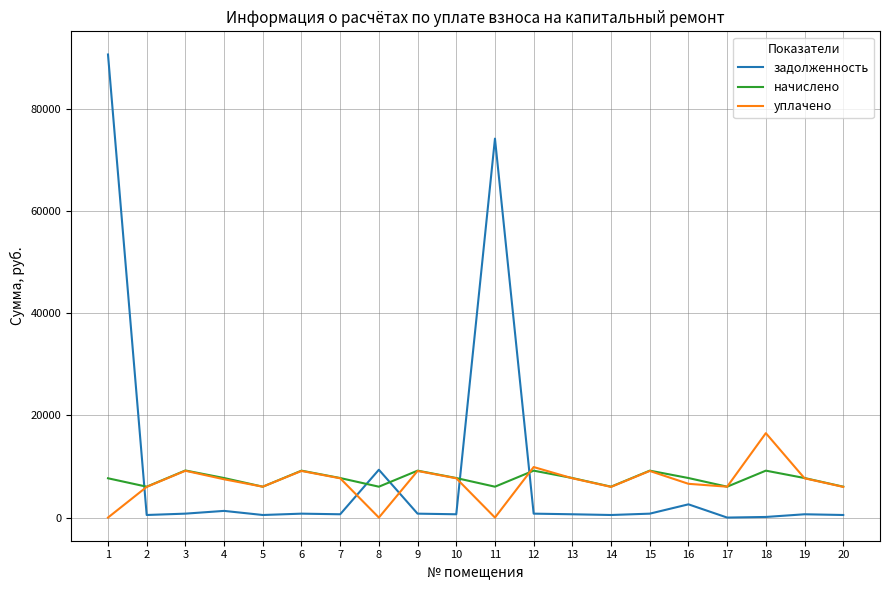

The уплачено series shows 9185.4 at 17. True or false?

False